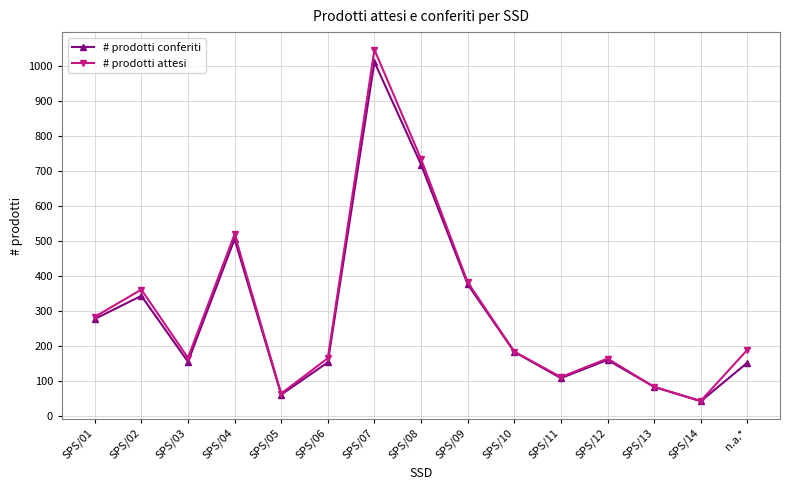

Which category has the highest value across all series?

SPS/07